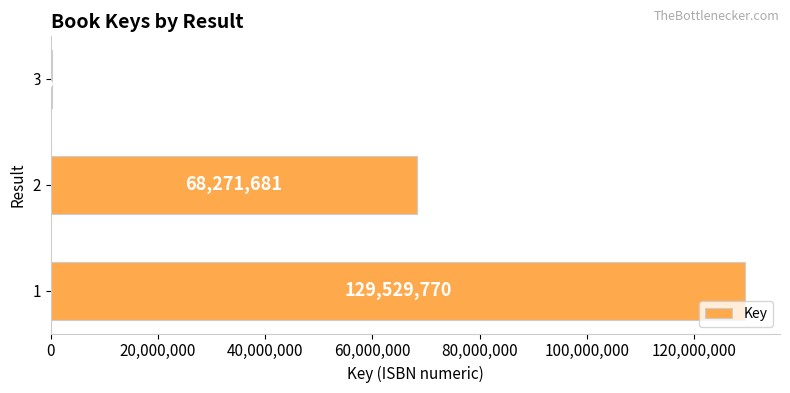

Reading top to bottom, extract all data points from this chart.

3=317497	2=68271681	1=129529770